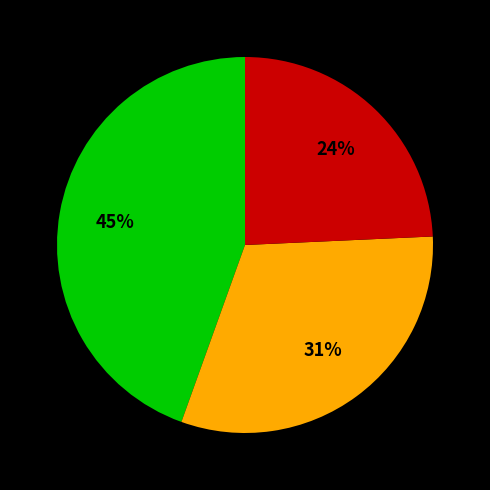

Is there a majority slice in this chart?

No